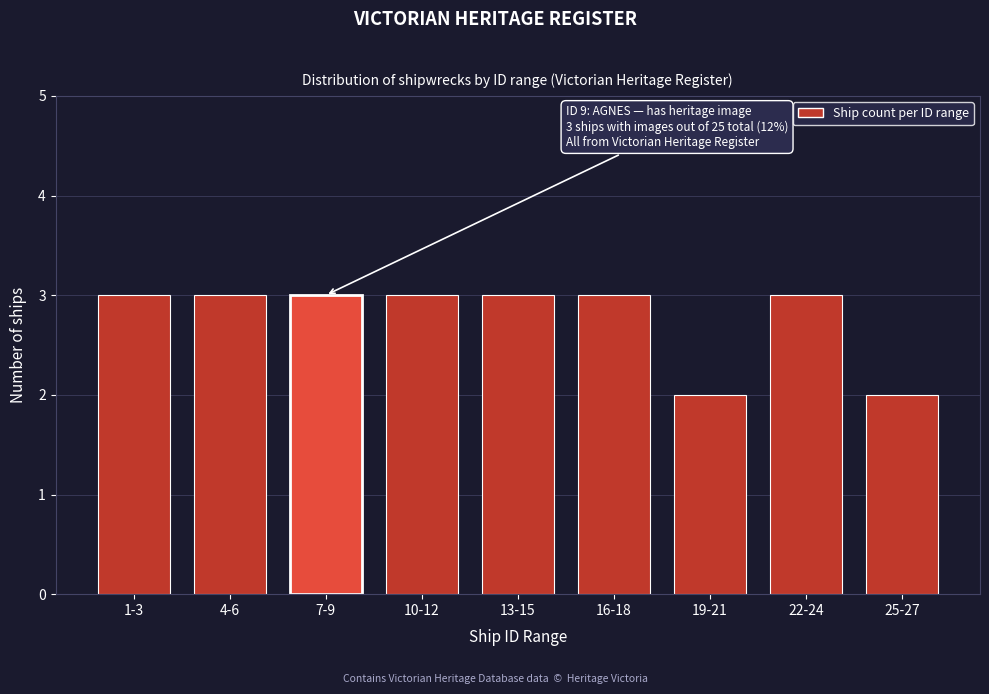

Reading left to right, list all the values displayed in this chart.

3	3	3	3	3	3	2	3	2